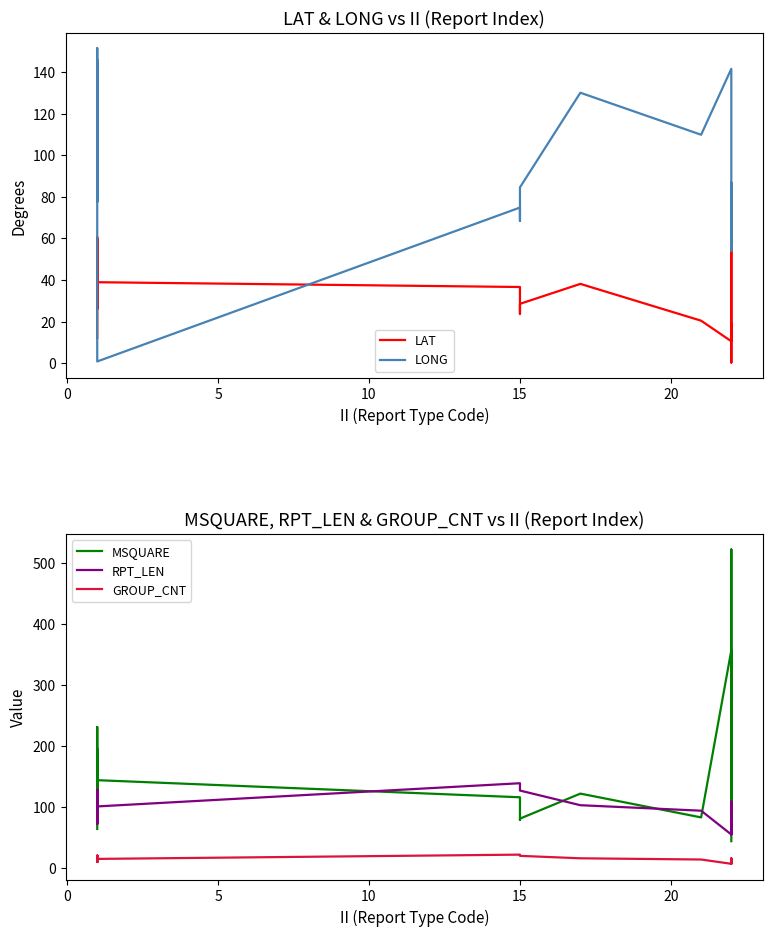

True or false: LAT and MSQUARE intersect in this chart.

False